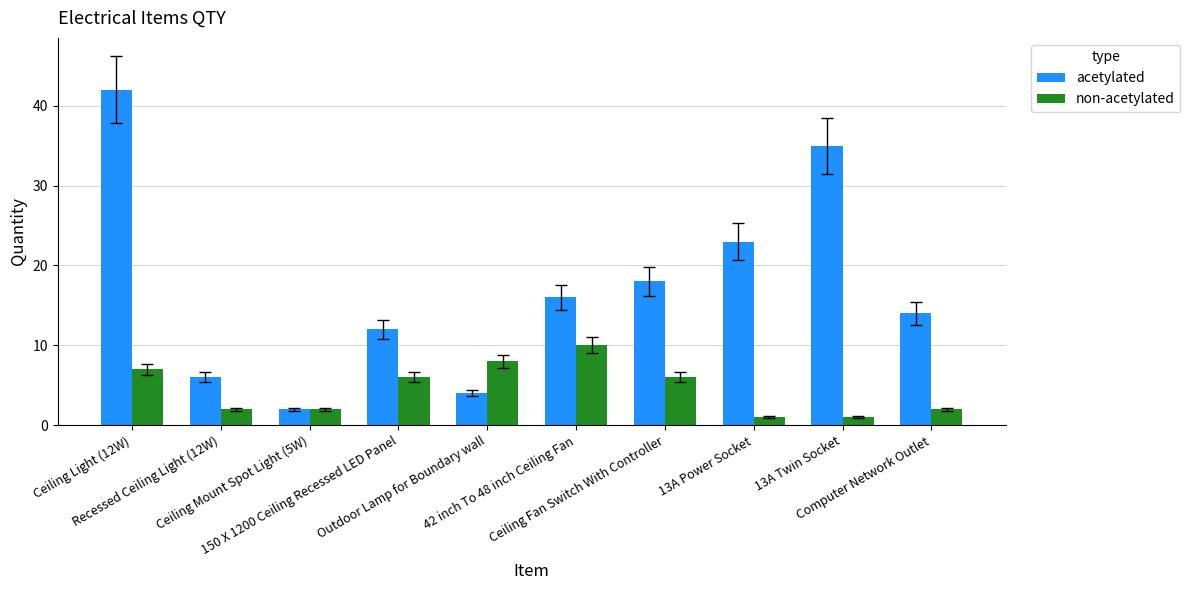

How many values in the non-acetylated series are below 6?

5